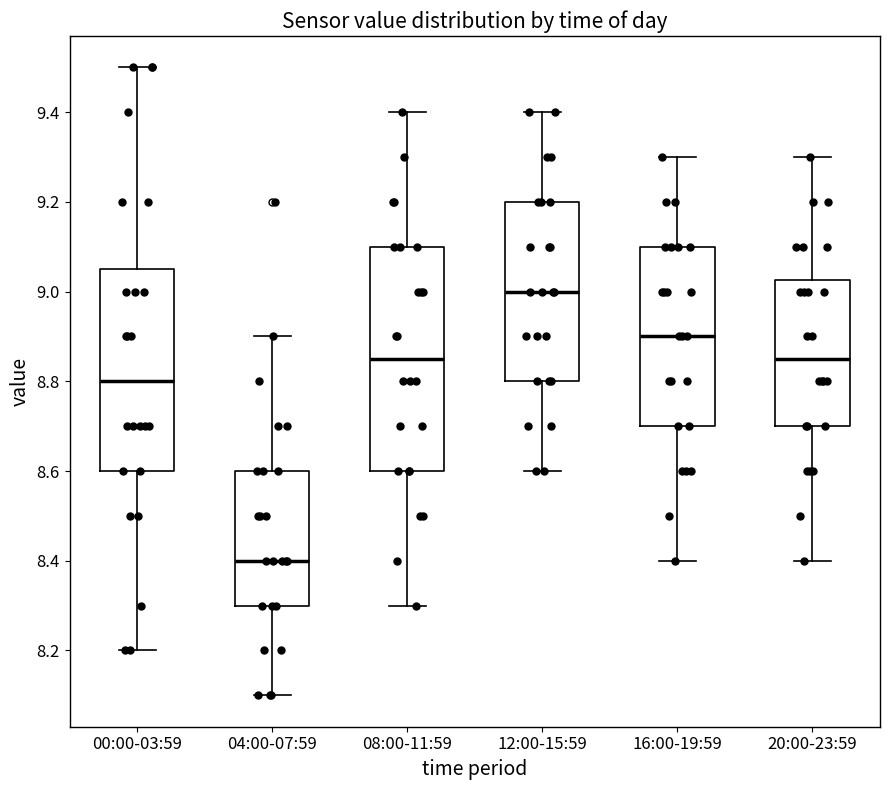

Reading left to right, read every box against the y-axis: the position of its median line, the range the box covers, and the ends of its whiskers. The values are not printed on the chart, so give them approximately, as read against the axis.

00:00-03:59: median 8.80, box 8.60 to 9.06, whiskers 8.20 to 9.50
04:00-07:59: median 8.40, box 8.30 to 8.60, whiskers 8.10 to 8.90
08:00-11:59: median 8.86, box 8.60 to 9.10, whiskers 8.30 to 9.40
12:00-15:59: median 9.00, box 8.80 to 9.20, whiskers 8.60 to 9.40
16:00-19:59: median 8.90, box 8.70 to 9.10, whiskers 8.40 to 9.30
20:00-23:59: median 8.86, box 8.70 to 9.02, whiskers 8.40 to 9.30